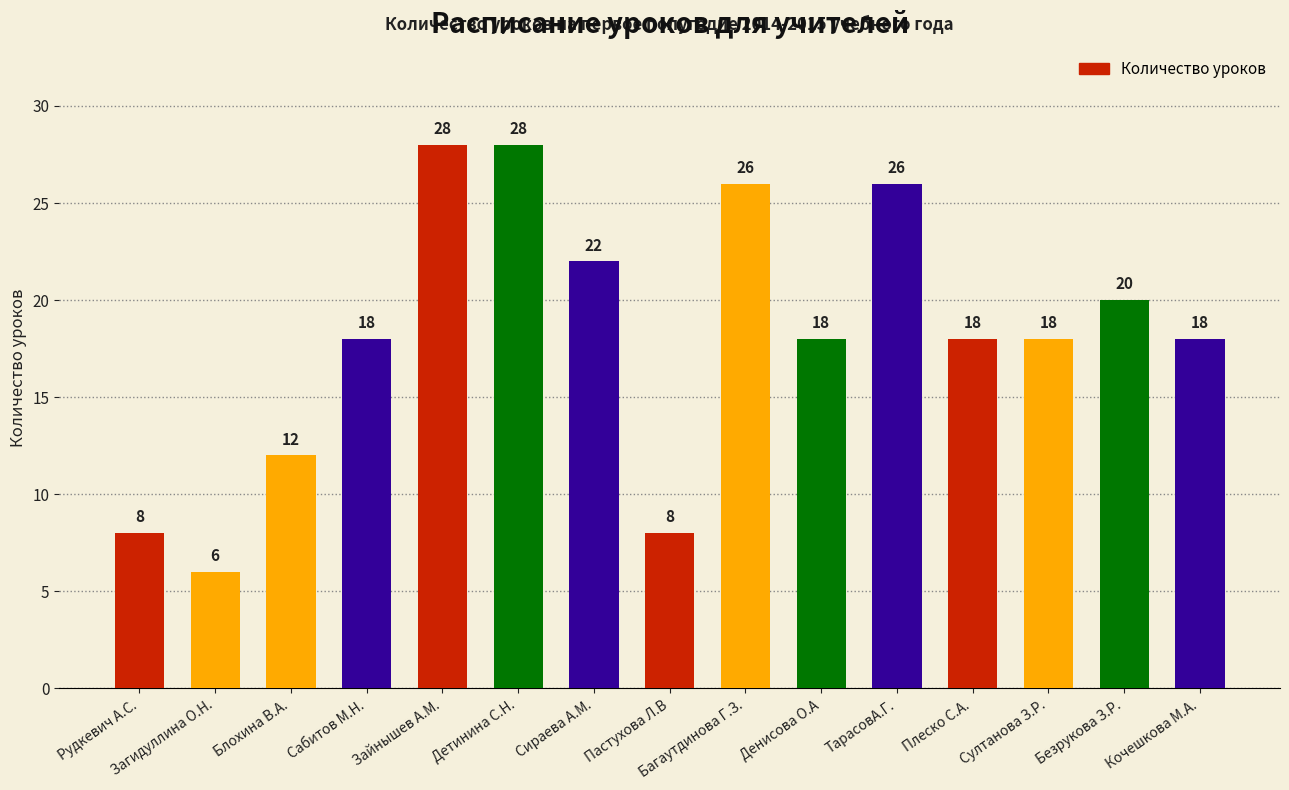

What is the label of the 11th bar from the left?

ТарасовА.Г.